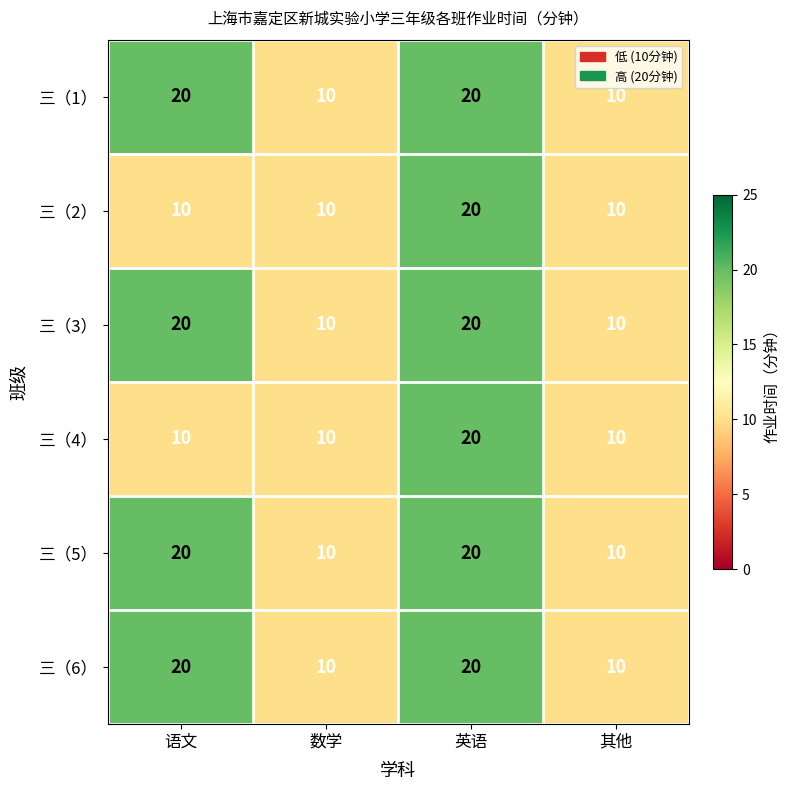

True or false: 三（1） has a value of 20 at 语文.

True